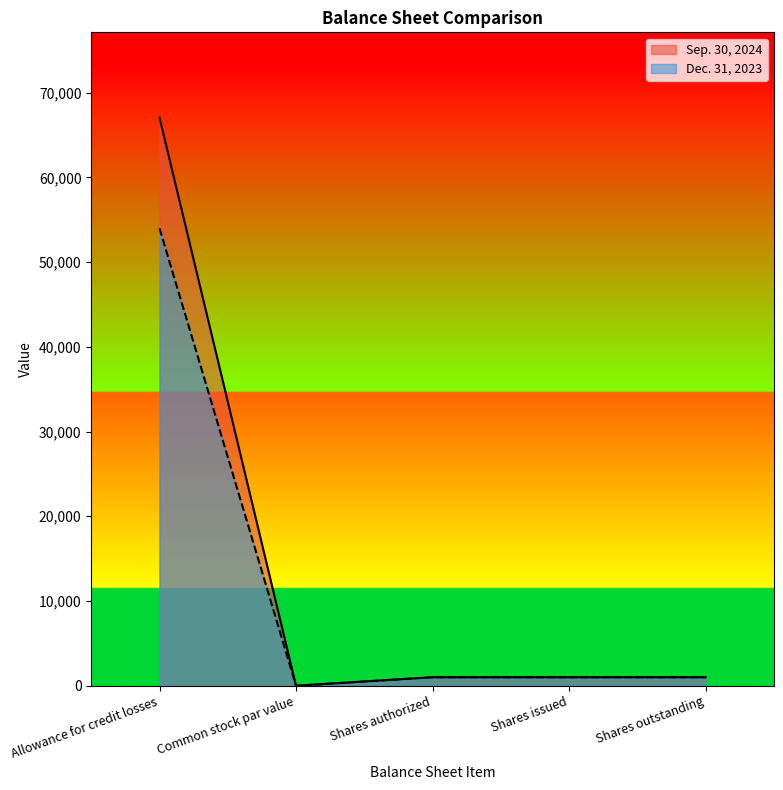

Where is Dec. 31, 2023 nearest to the value 26995?

Shares authorized